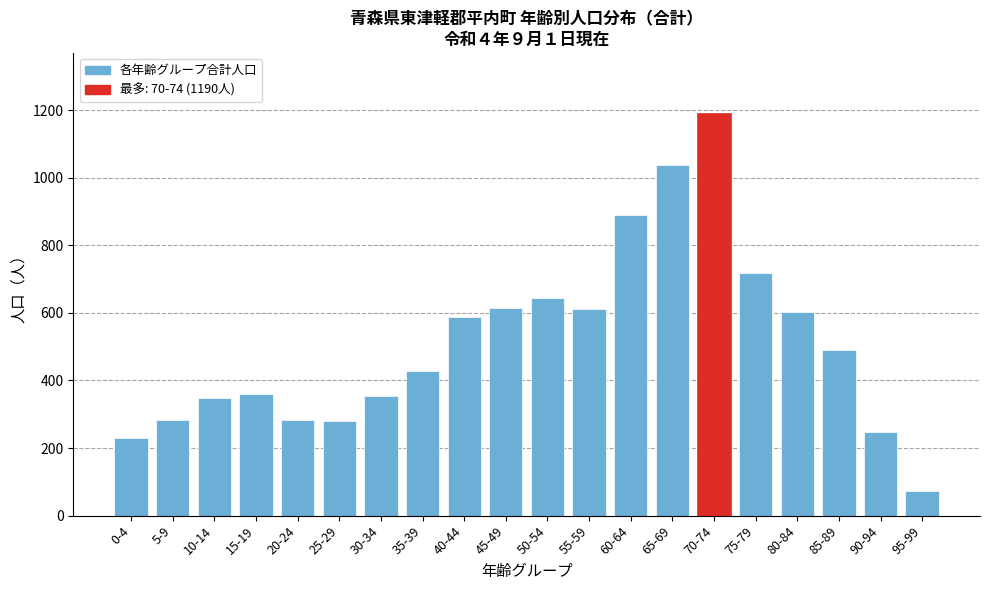

What is the ratio of the value at 75-79 to the value at 80-84?

1.2